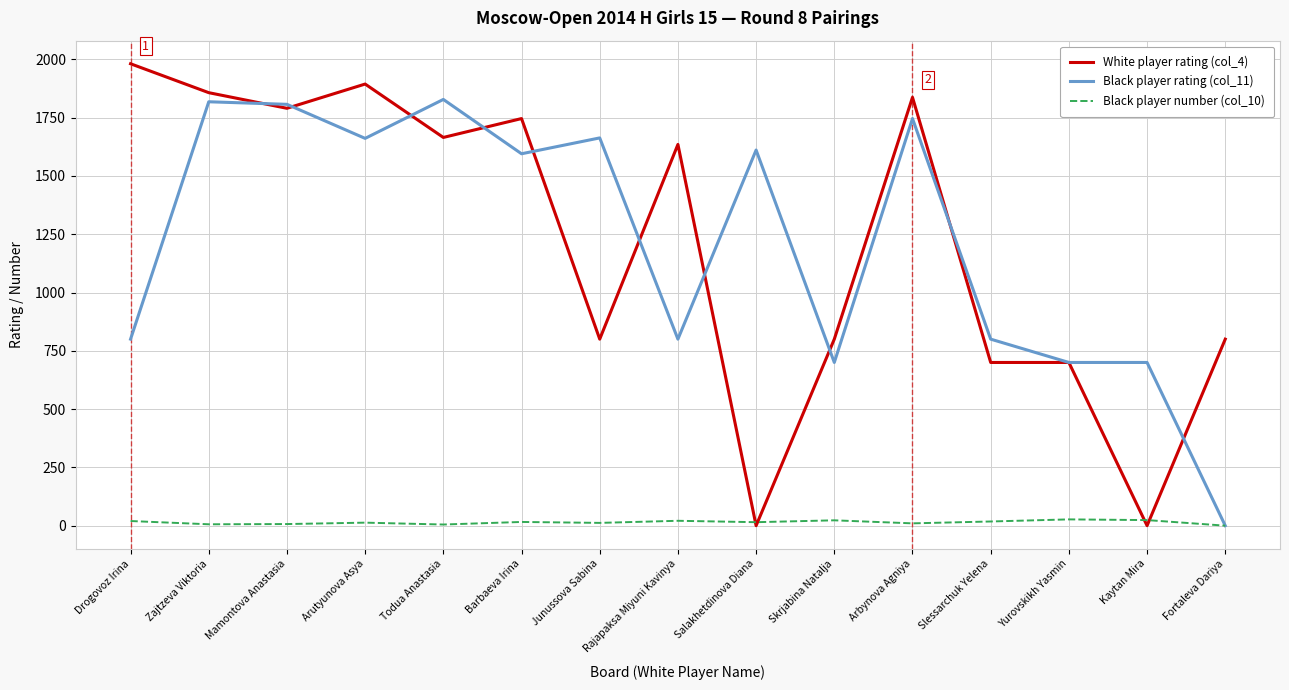

Does the chart have visible grid lines?

Yes